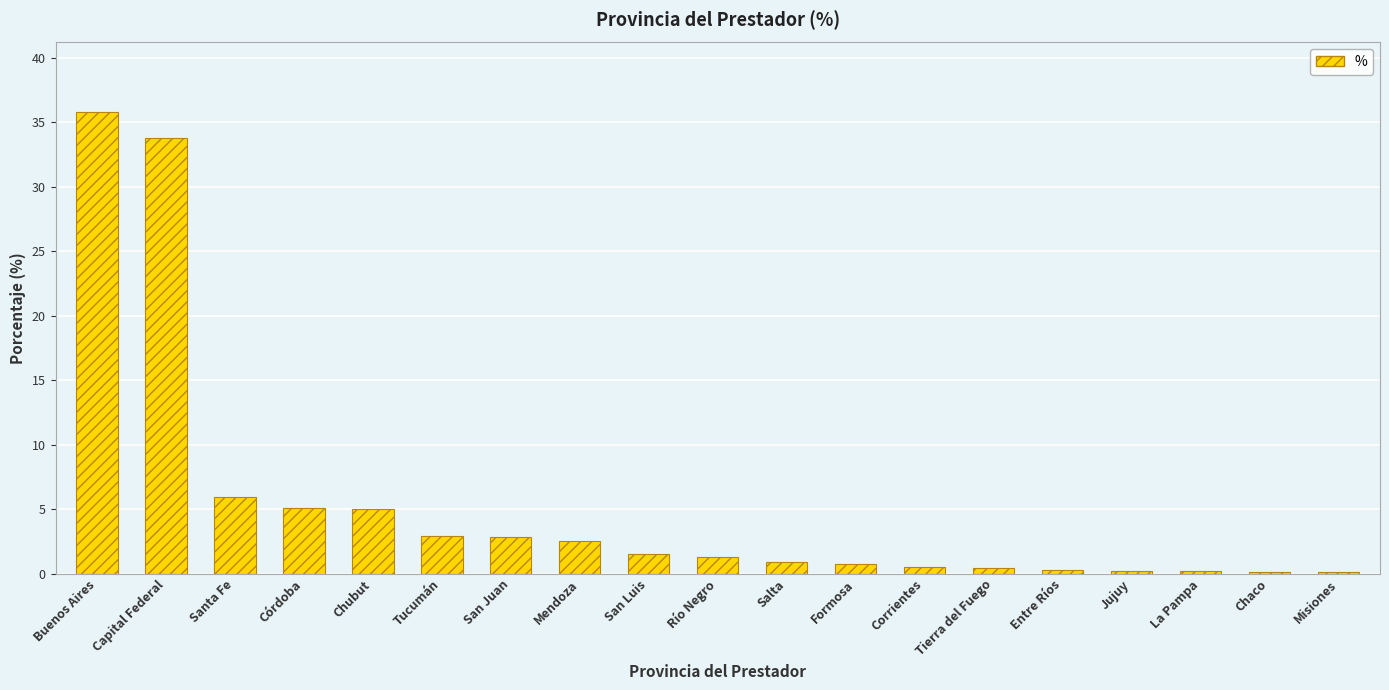

Count the number of categories in the chart.

19